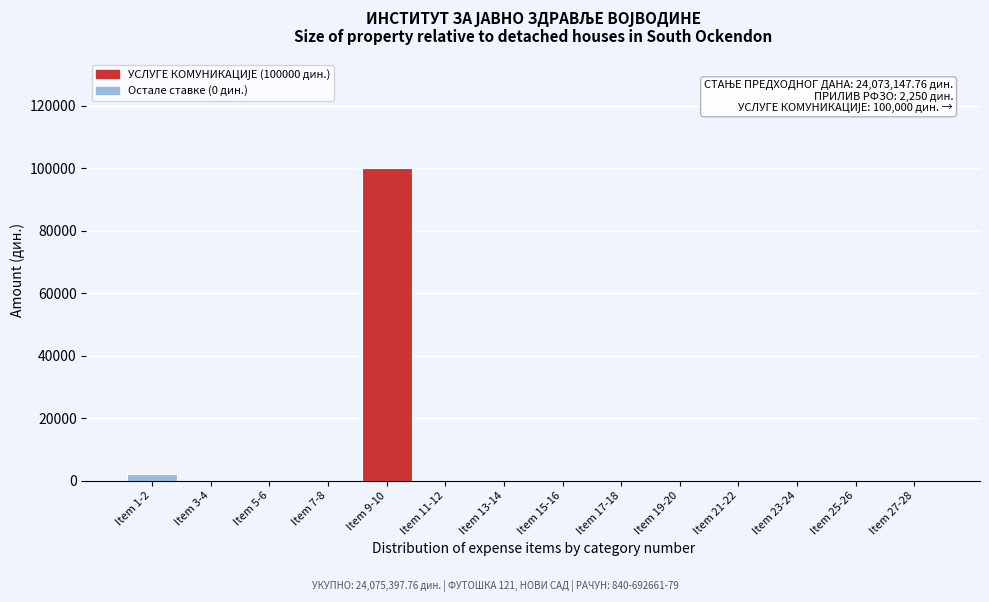

Reading right to left, what are all the values shown in this chart?

Item 27-28=0	Item 25-26=0	Item 23-24=0	Item 21-22=0	Item 19-20=0	Item 17-18=0	Item 15-16=0	Item 13-14=0	Item 11-12=0	Item 9-10=100000	Item 7-8=0	Item 5-6=0	Item 3-4=0	Item 1-2=2250